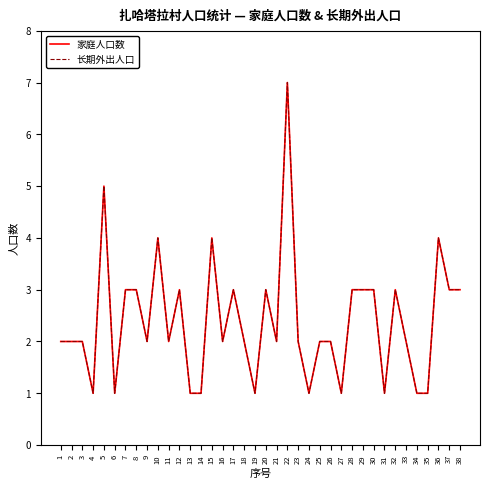

Is the value of 长期外出人口 at 31 greater than the value of 家庭人口数 at 38?

No